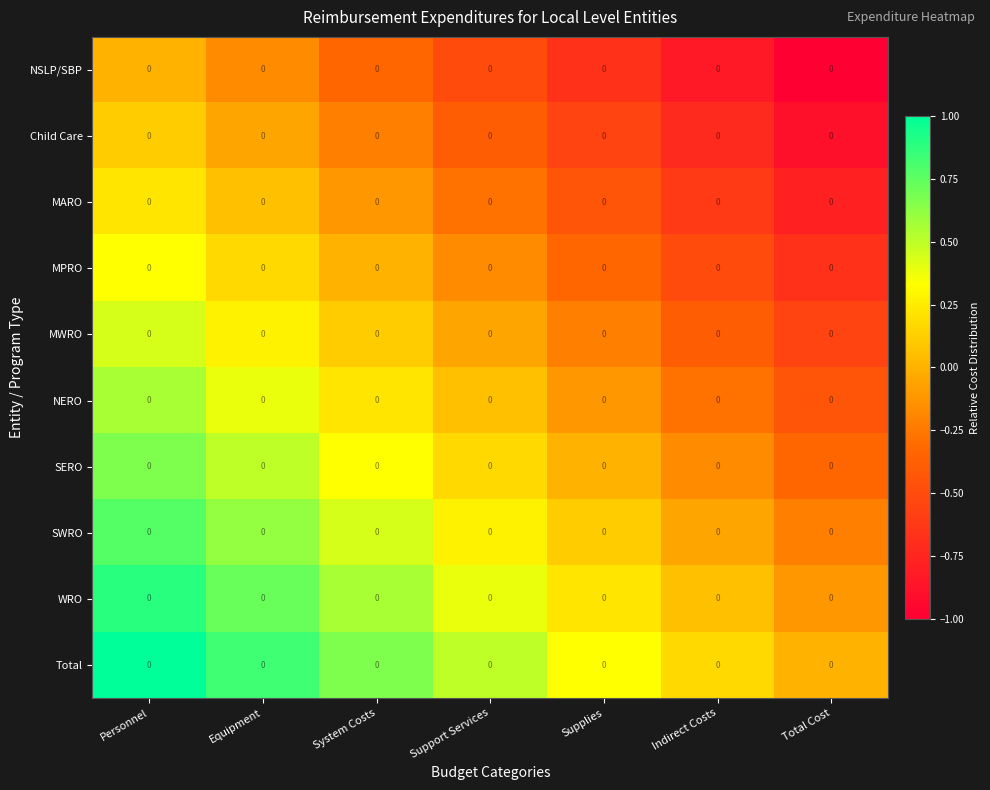

The MARO series shows -0.8 at Total Cost. True or false?

True